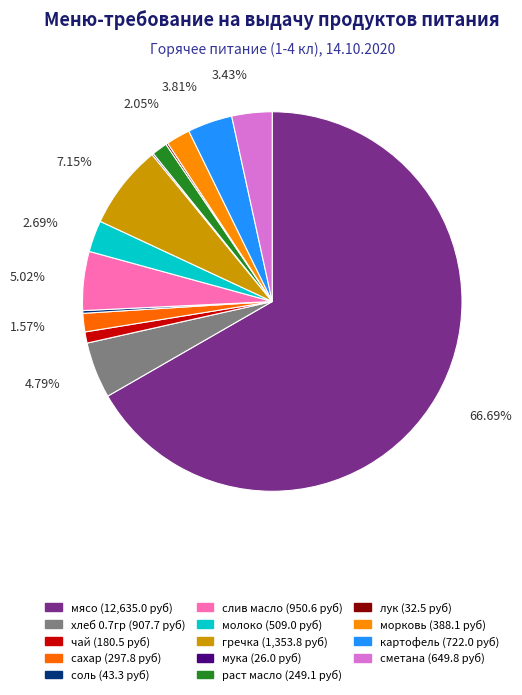

How many slices are in this pie chart?

14